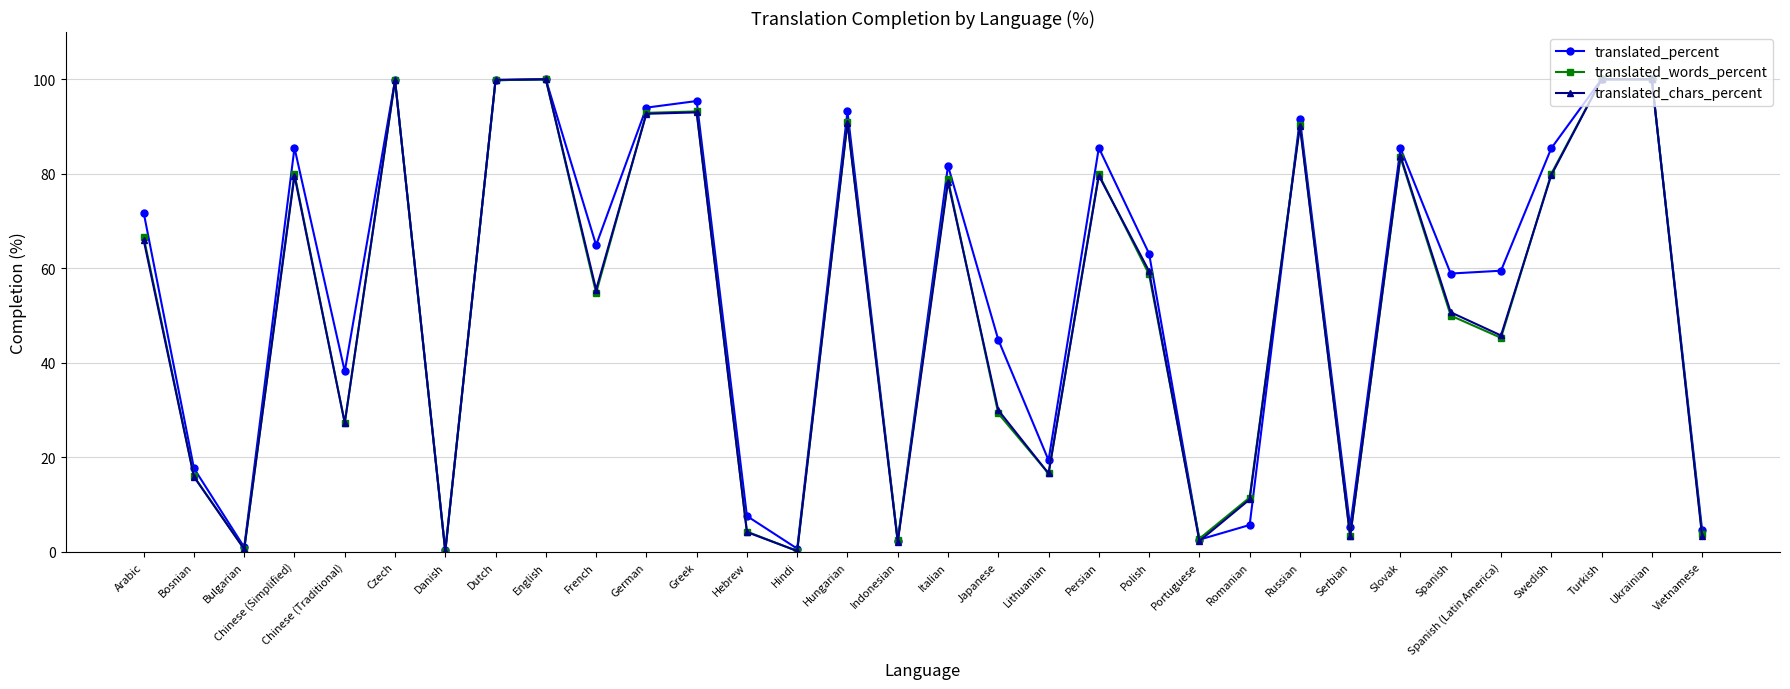

Is it true that translated_percent equals 0.7 at Hindi?

True